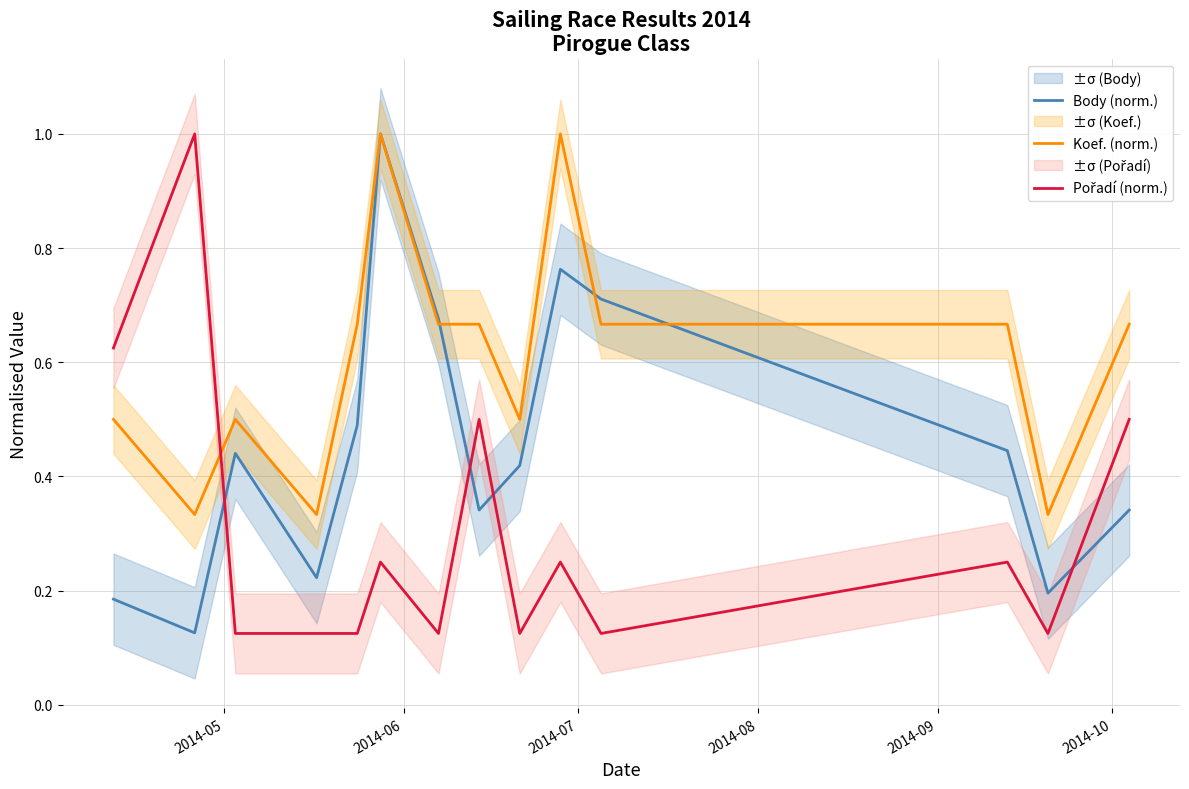

How many times do Body (norm.) and Koef. (norm.) cross each other?

3